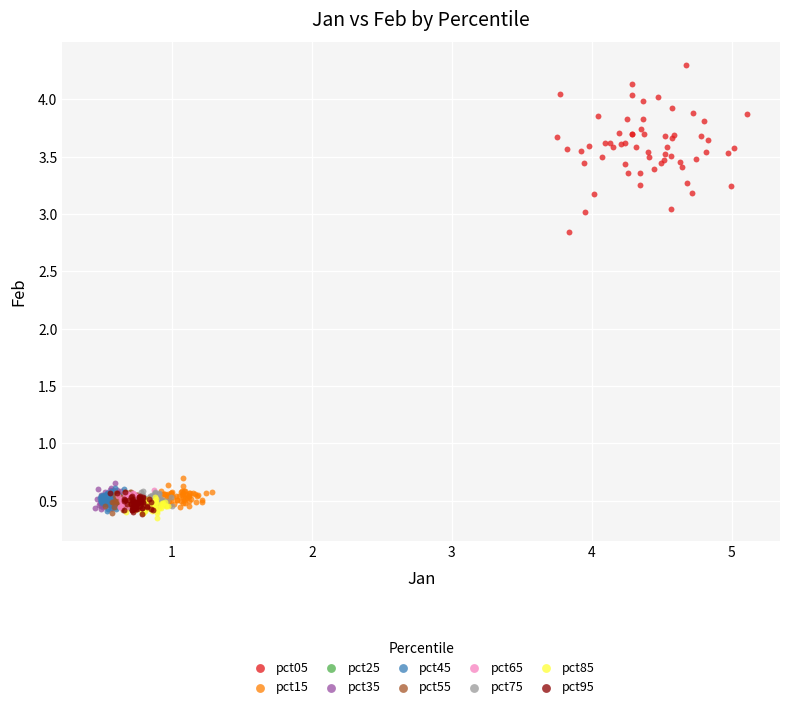

Which series has the largest Y range (max minus min)?

pct05